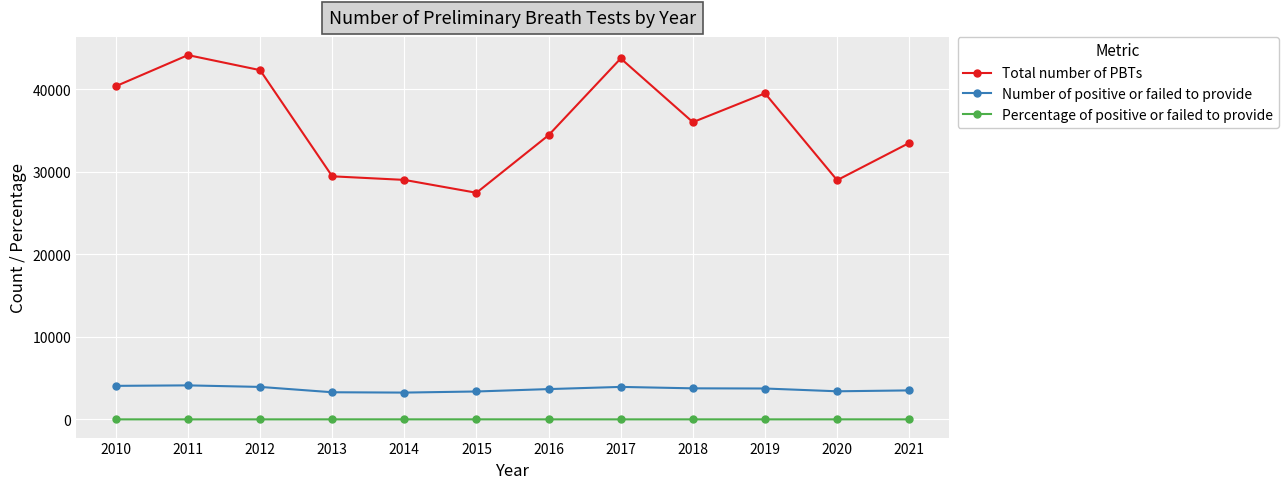

Is the value of Percentage of positive or failed to provide at 2021 greater than the value of Total number of PBTs at 2012?

No